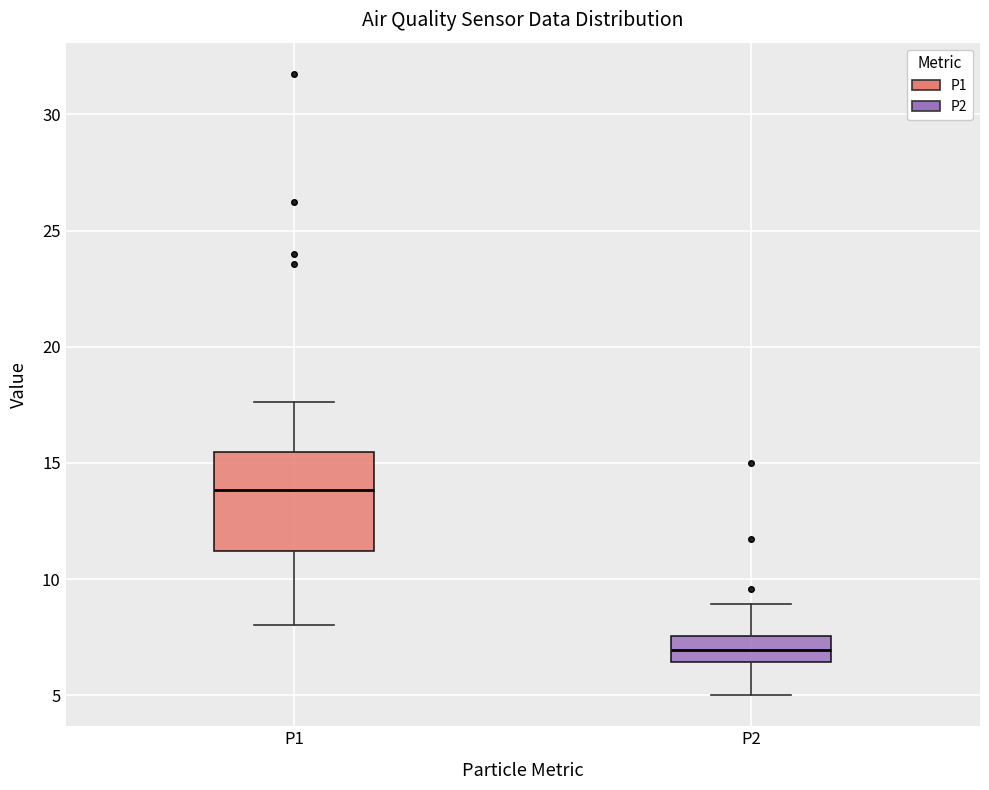

Reading left to right, read every box against the y-axis: the position of its median line, the range the box covers, and the ends of its whiskers. The values are not printed on the chart, so give them approximately, as read against the axis.

P1: median 14.0, box 11.0 to 15.5, whiskers 8.0 to 17.5
P2: median 7.0, box 6.5 to 7.5, whiskers 5.0 to 9.0